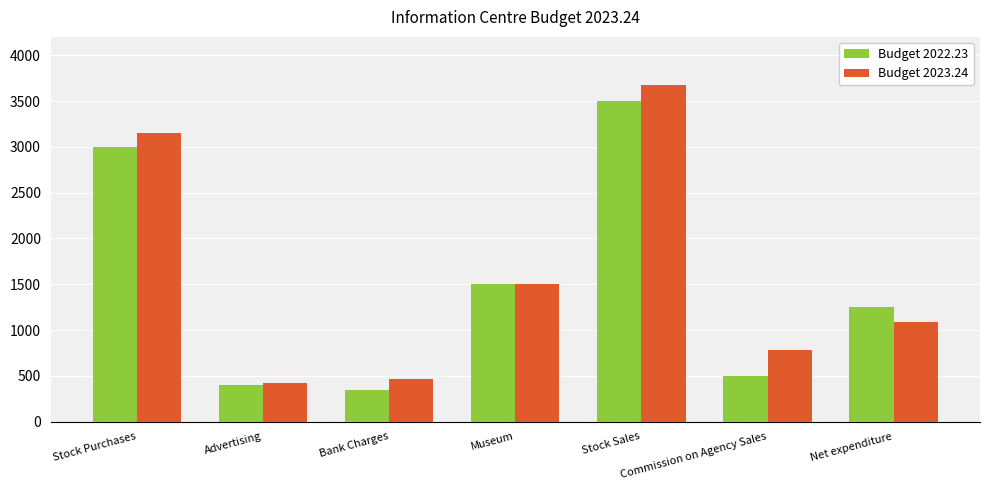

Rank the categories by Budget 2022.23 value from highest to lowest.

Stock Sales, Stock Purchases, Museum, Net expenditure, Commission on Agency Sales, Advertising, Bank Charges